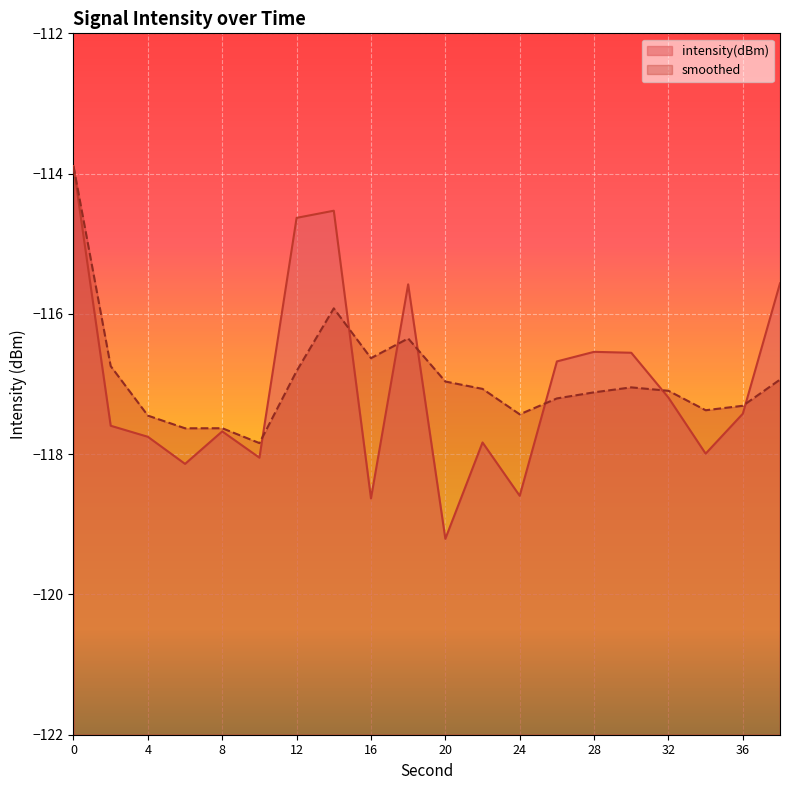

Rank the series by their maximum value, from lowest to highest.

intensity(dBm), smoothed